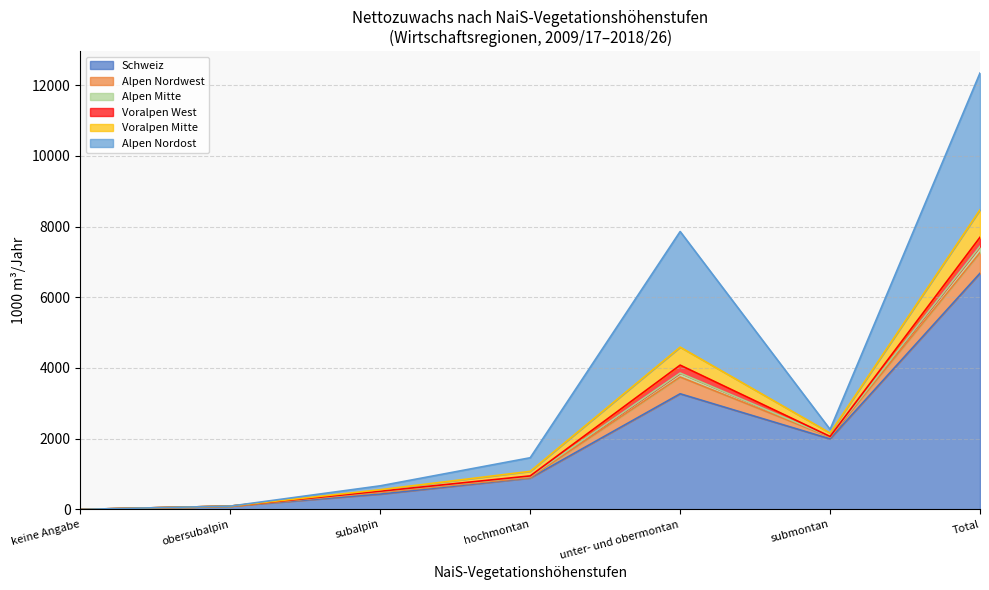

What is the value of the Schweiz point at the 5th from the left?

3270